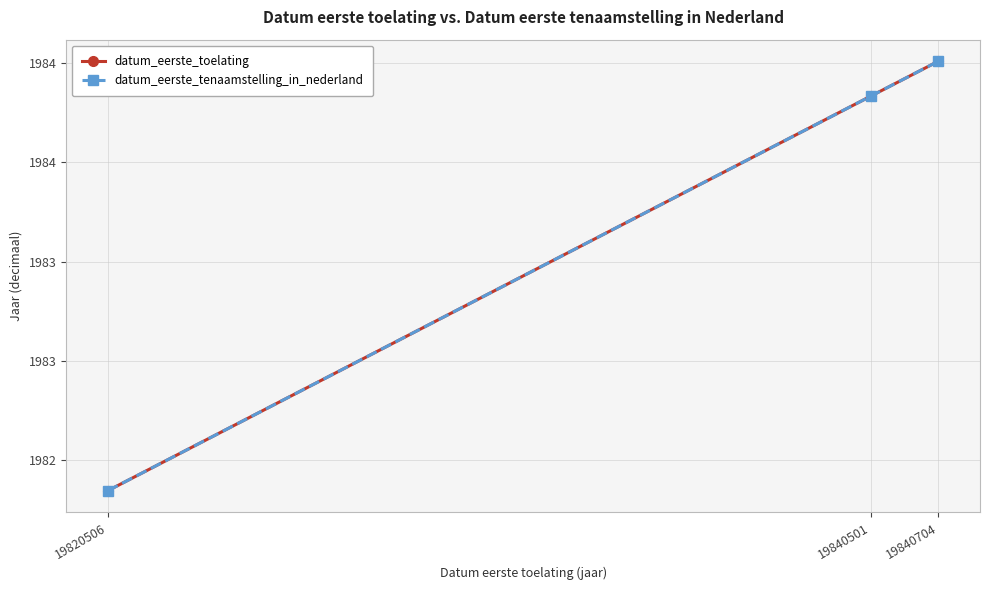

What is the lowest value of the datum_eerste_tenaamstelling_in_nederland series?

1982.3